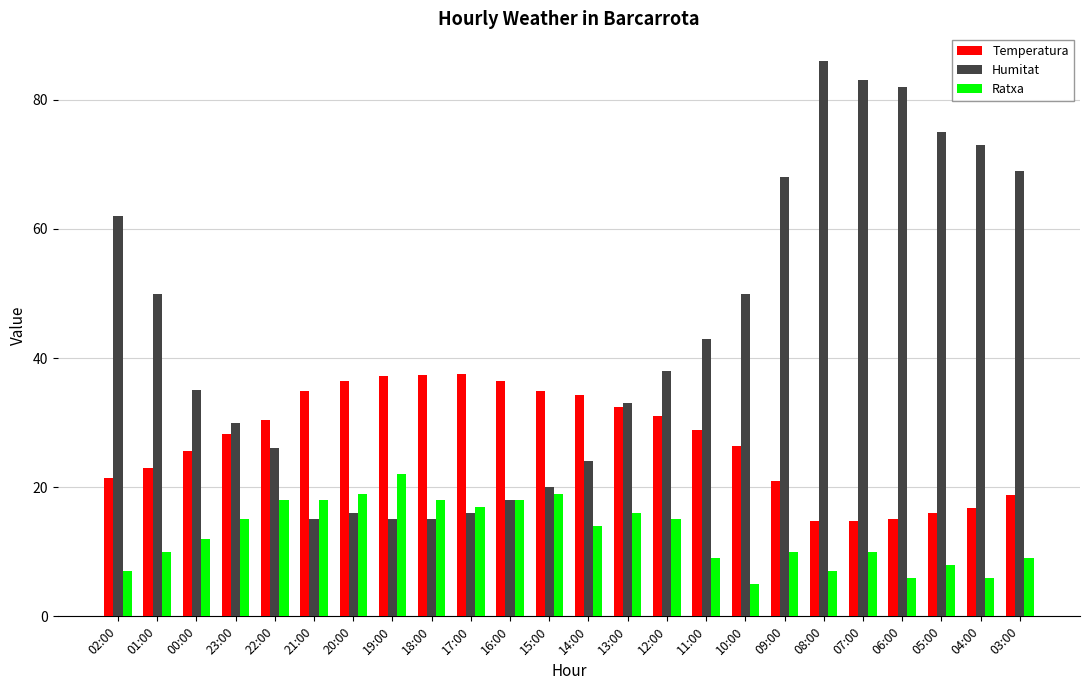

Is the value of Temperatura at 12:00 greater than the value of Humitat at 15:00?

Yes